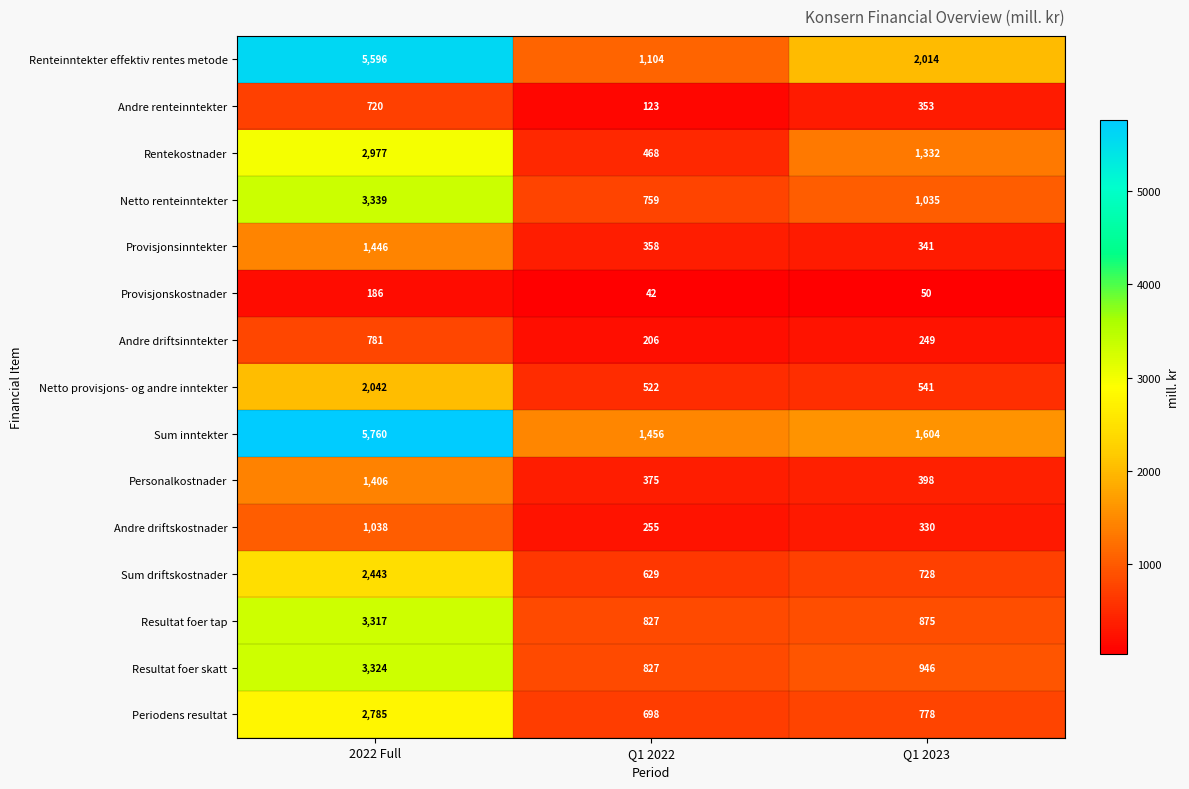

Between 2022 Full and Q1 2022, which series saw the biggest shift?

Renteinntekter effektiv rentes metode